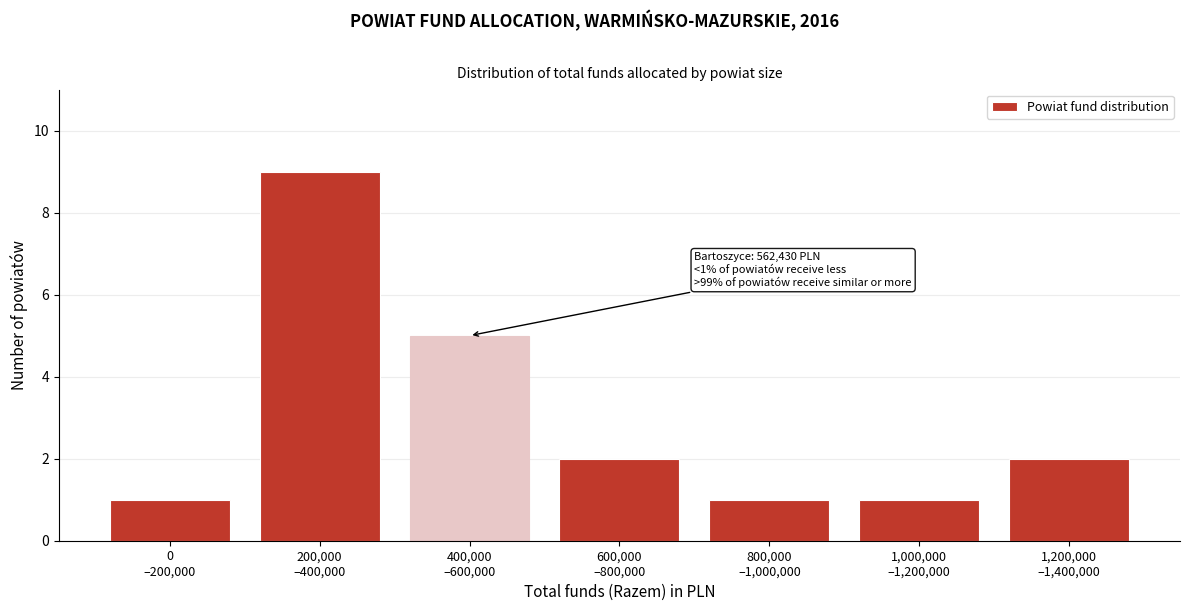

Reading right to left, extract all data points from this chart.

2	1	1	2	5	9	1